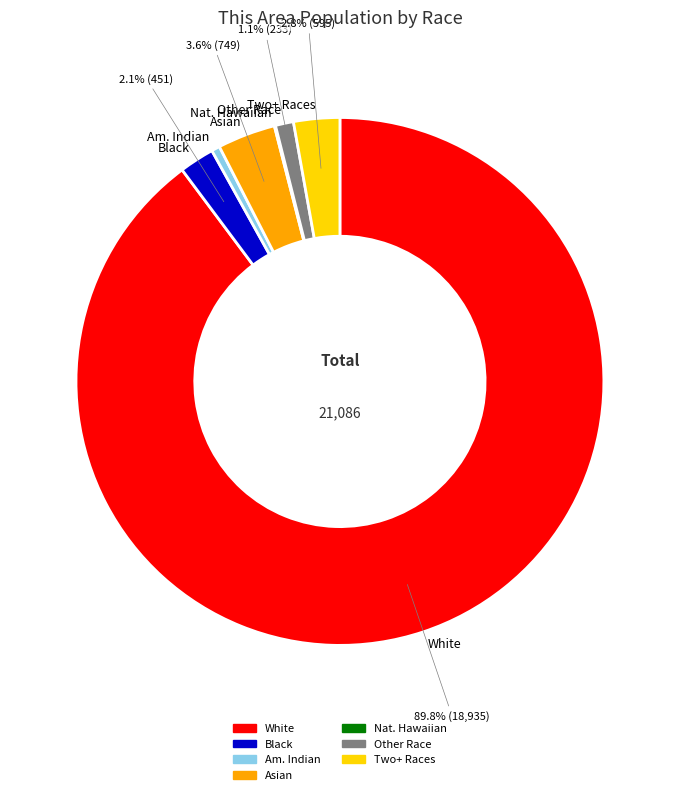

Is there any slice that represents more than half of the pie?

Yes